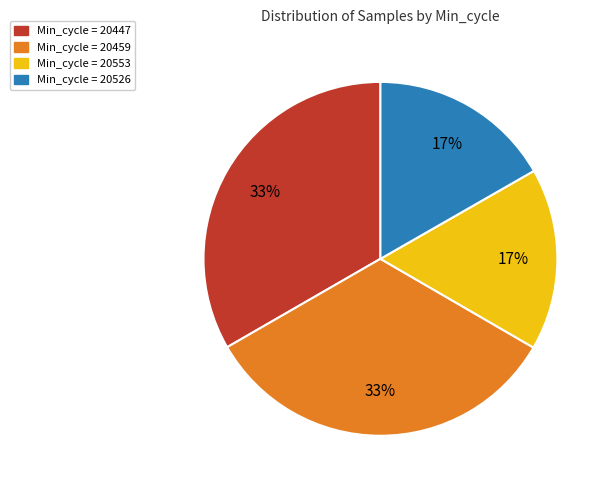

To the nearest percent, what is the average slice percentage?

25%